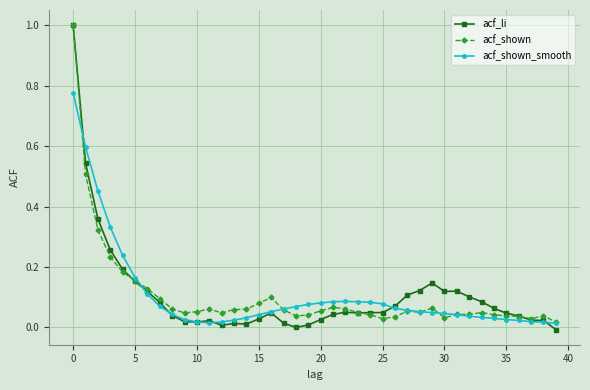

True or false: acf_li has more than 2 points higher than both neighbors.

True